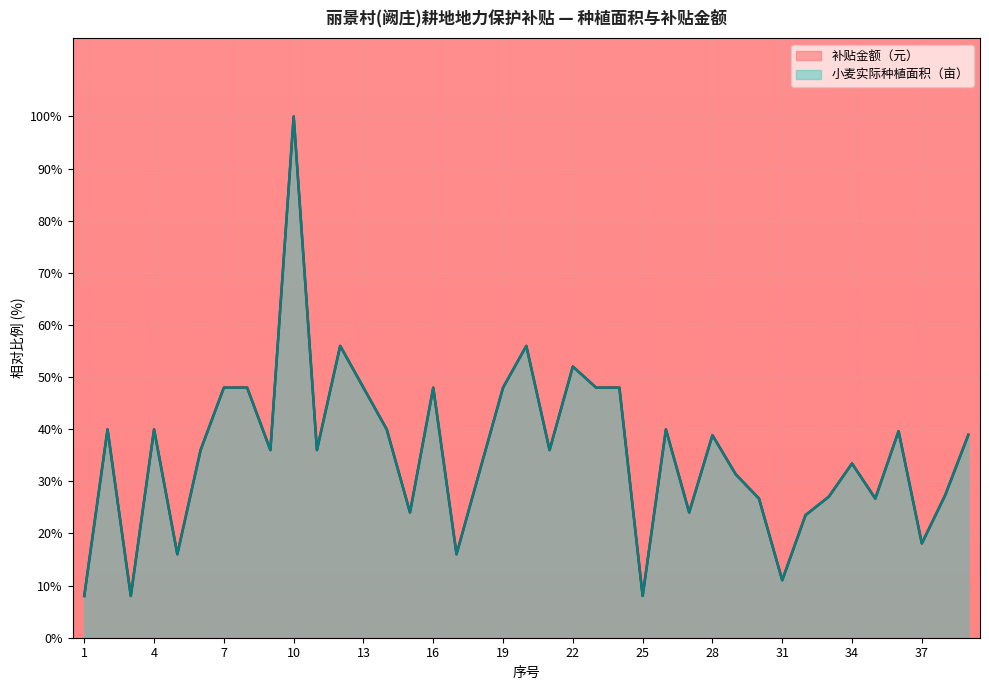

What is the sum of all 小麦实际种植面积（亩） values?

1382.4